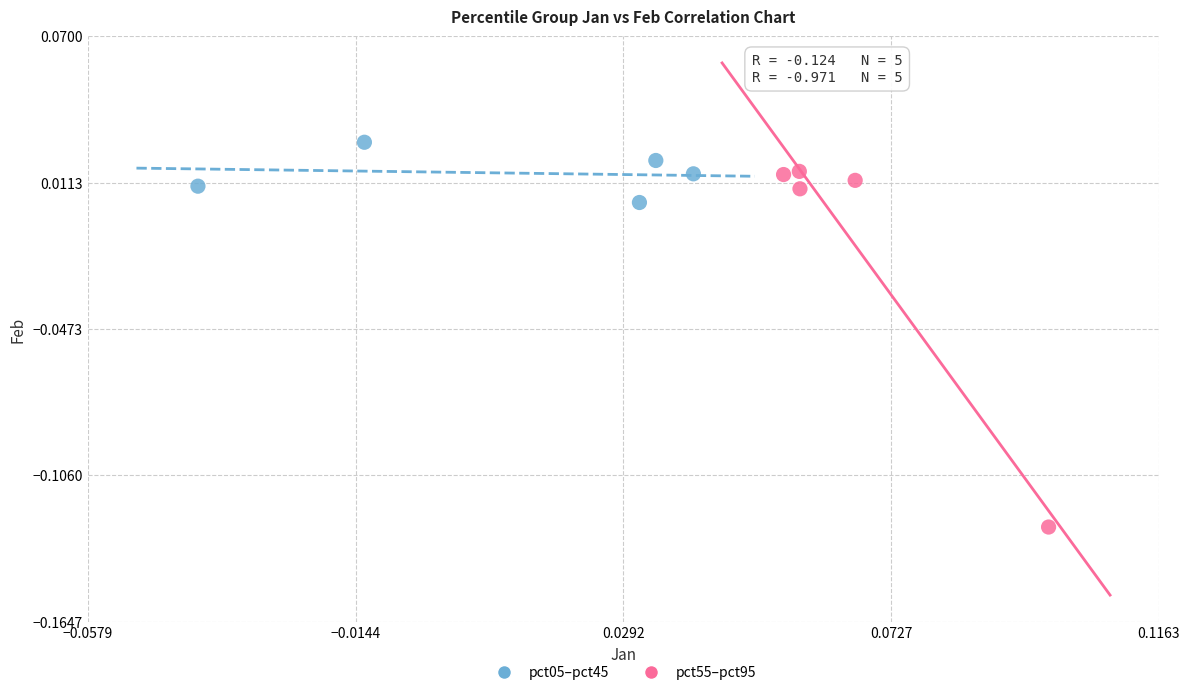

Which series reaches the minimum Y coordinate?

pct55–pct95